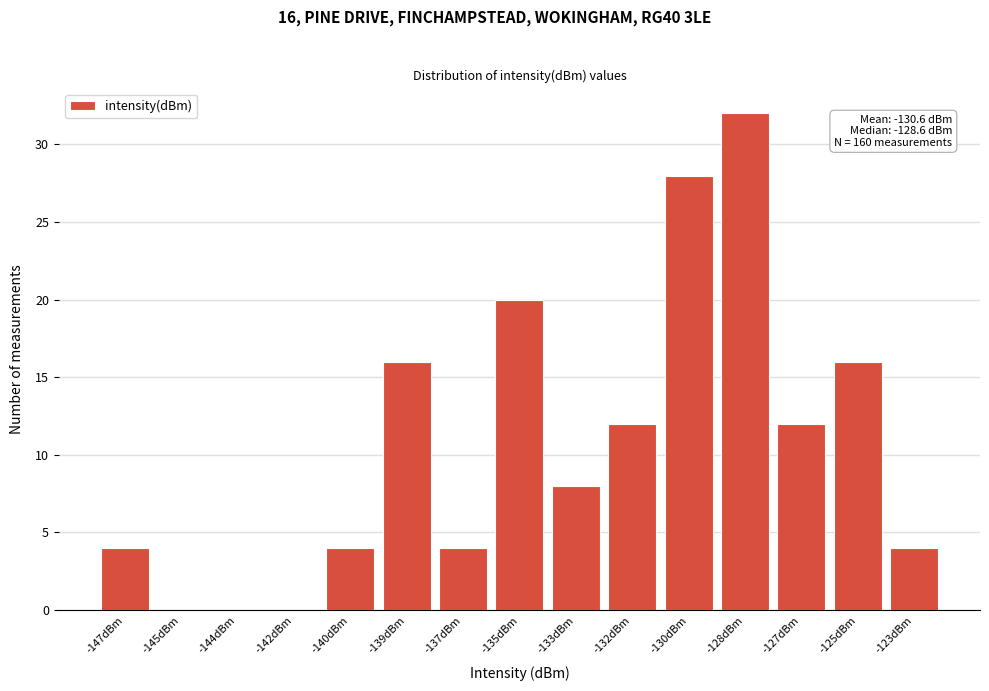

Reading left to right, transcribe all the data shown in this chart.

-147dBm=4	-145dBm=0	-144dBm=0	-142dBm=0	-140dBm=4	-139dBm=16	-137dBm=4	-135dBm=20	-133dBm=8	-132dBm=12	-130dBm=28	-128dBm=32	-127dBm=12	-125dBm=16	-123dBm=4